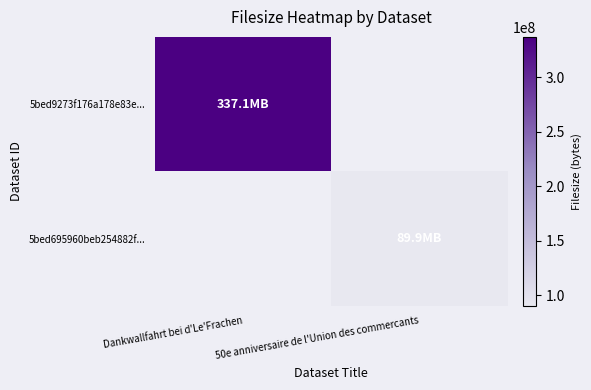

Which has a higher value, Dankwallfahrt bei d'Le'Frachen or 50e anniversaire de l'Union des commercants?

Dankwallfahrt bei d'Le'Frachen